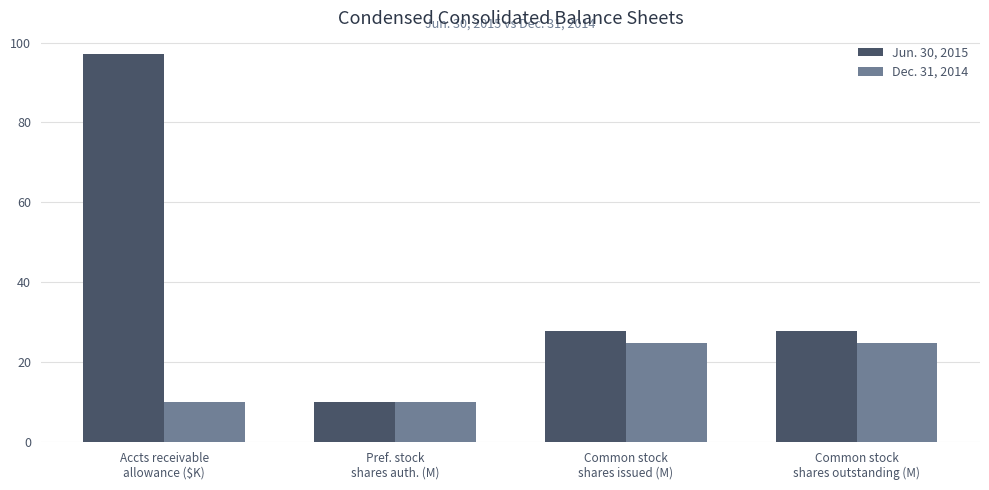

What is the label of the 4th bar from the left?

Common stock
shares outstanding (M)